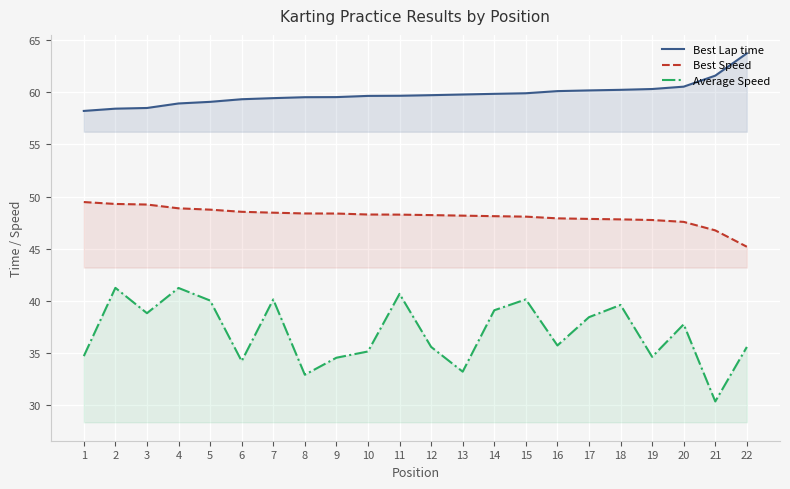

Which series has the largest total across all categories?

Best Lap time